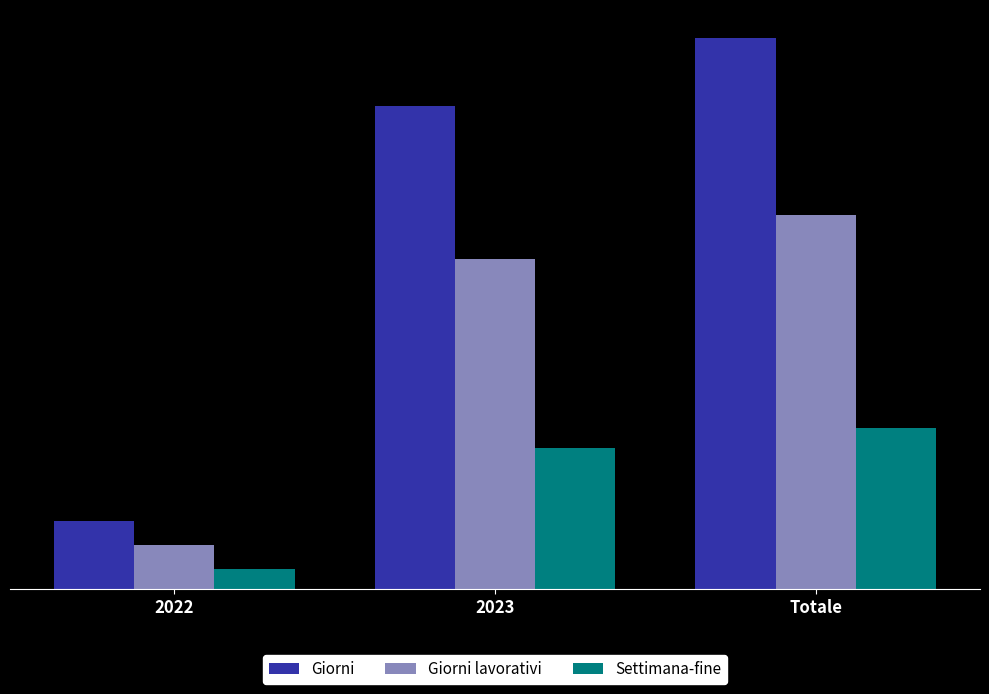

What is the label of the 3rd bar from the left?

Totale